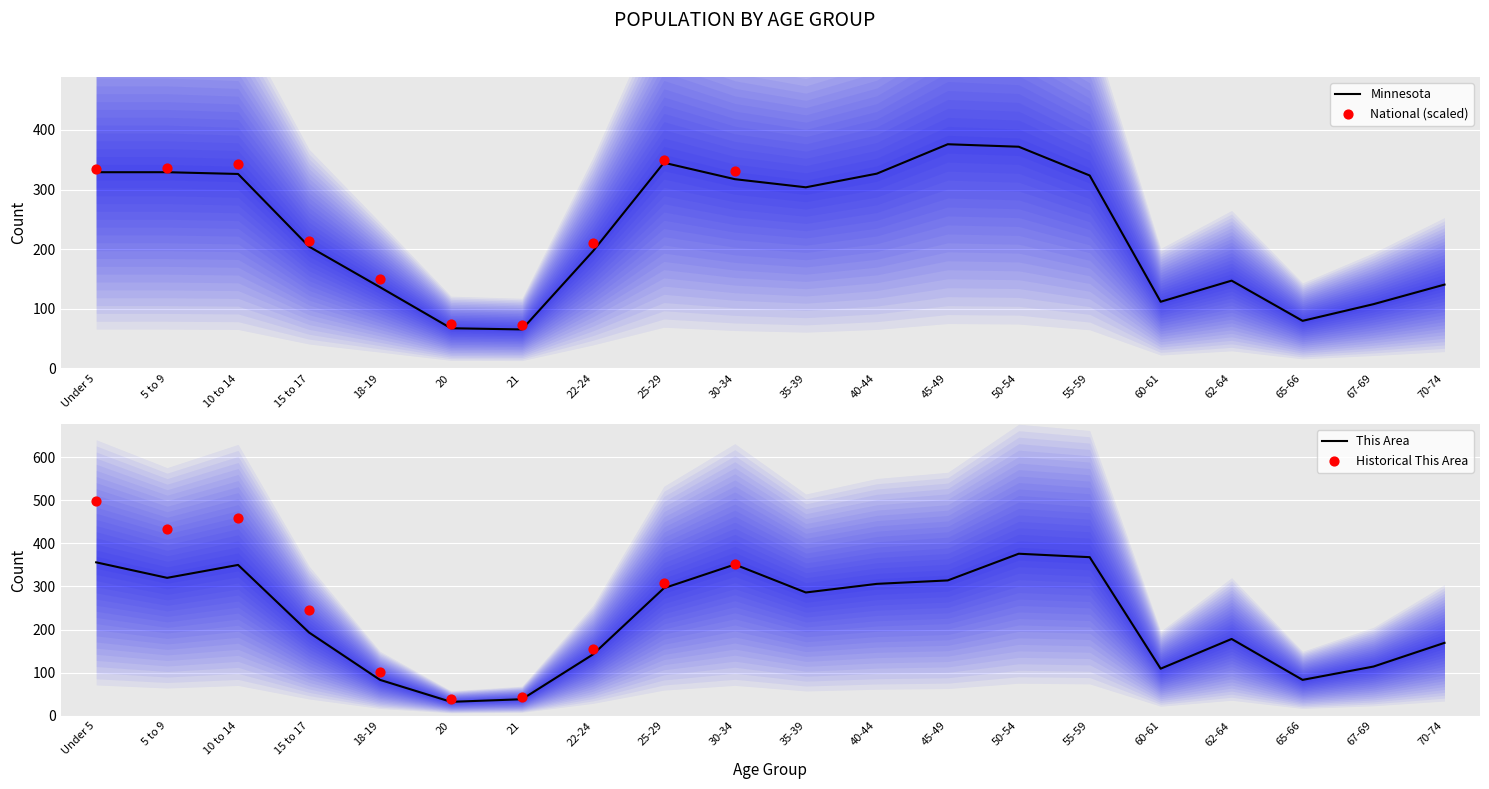

Which series contains the highest Y value?

This Area